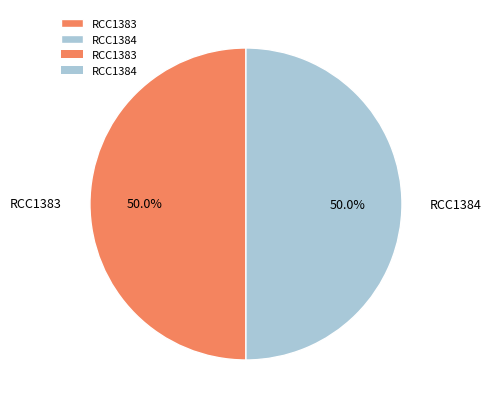

What is the ratio of the value at RCC1384 to the value at RCC1383?

1.0